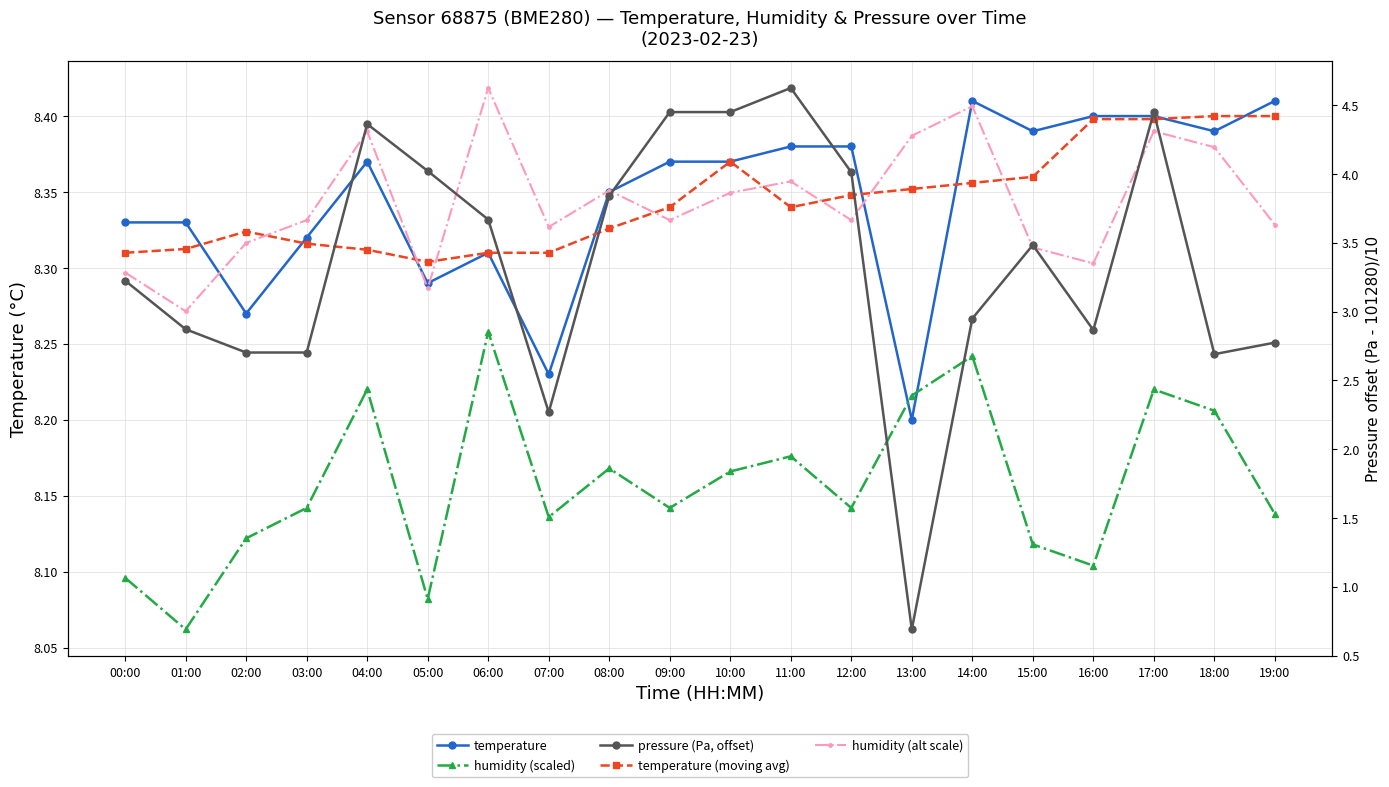

How many interior local valleys does the humidity (scaled) series have?

6